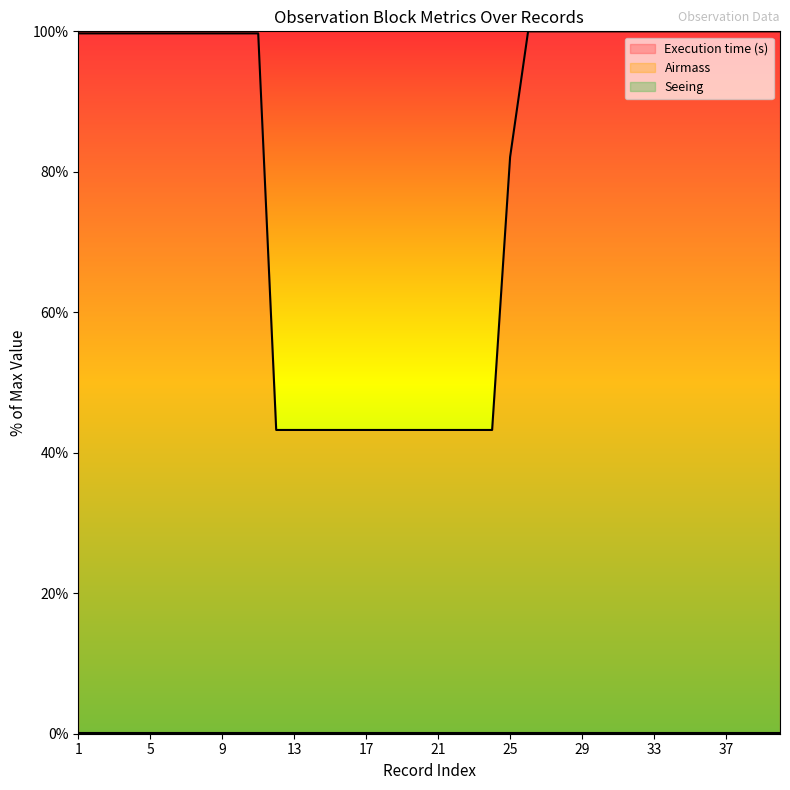

Where is Execution time (s) nearest to the value 71?

25